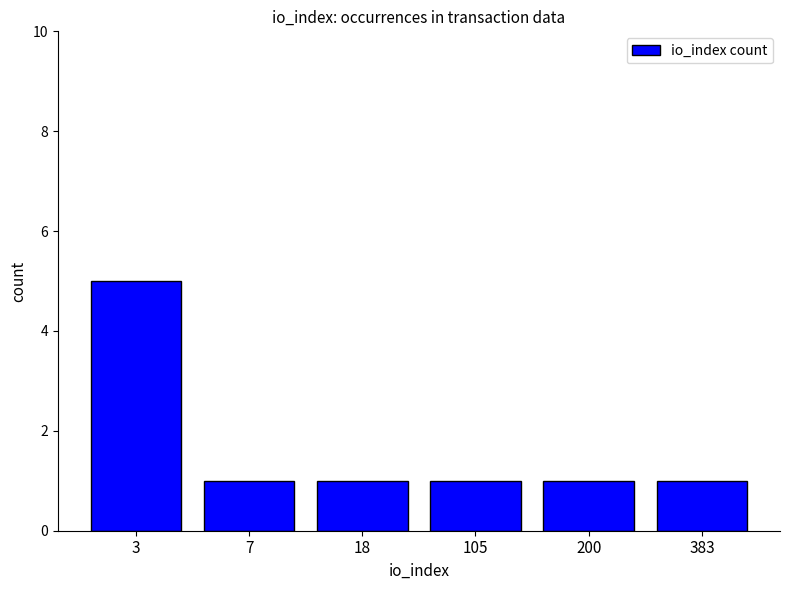

Which category has the highest value across all series?

3